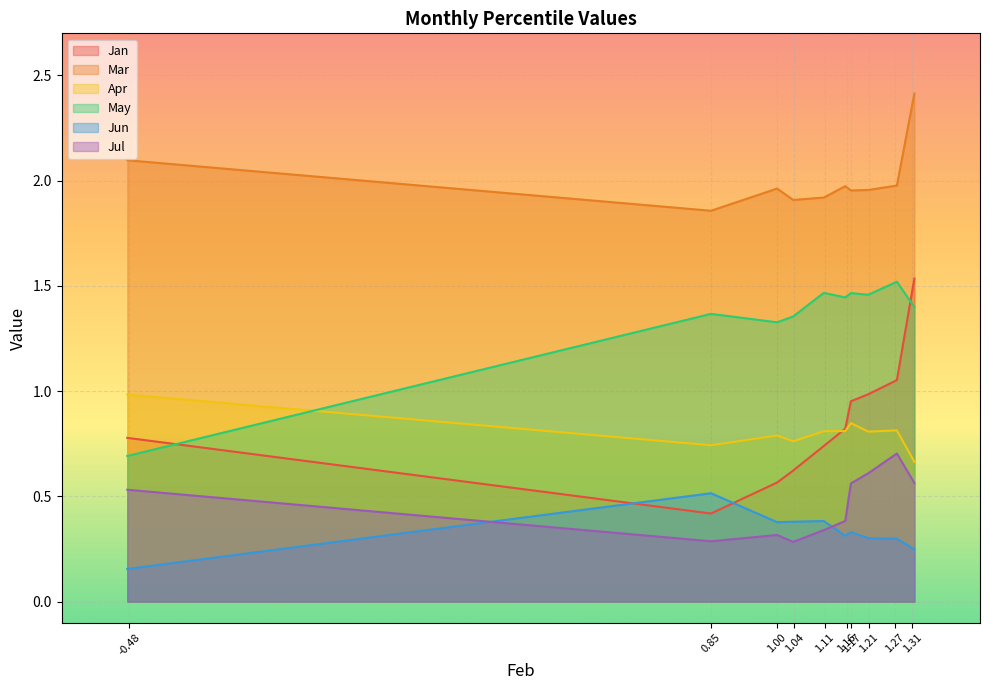

How many values in the May series are below 1?

1